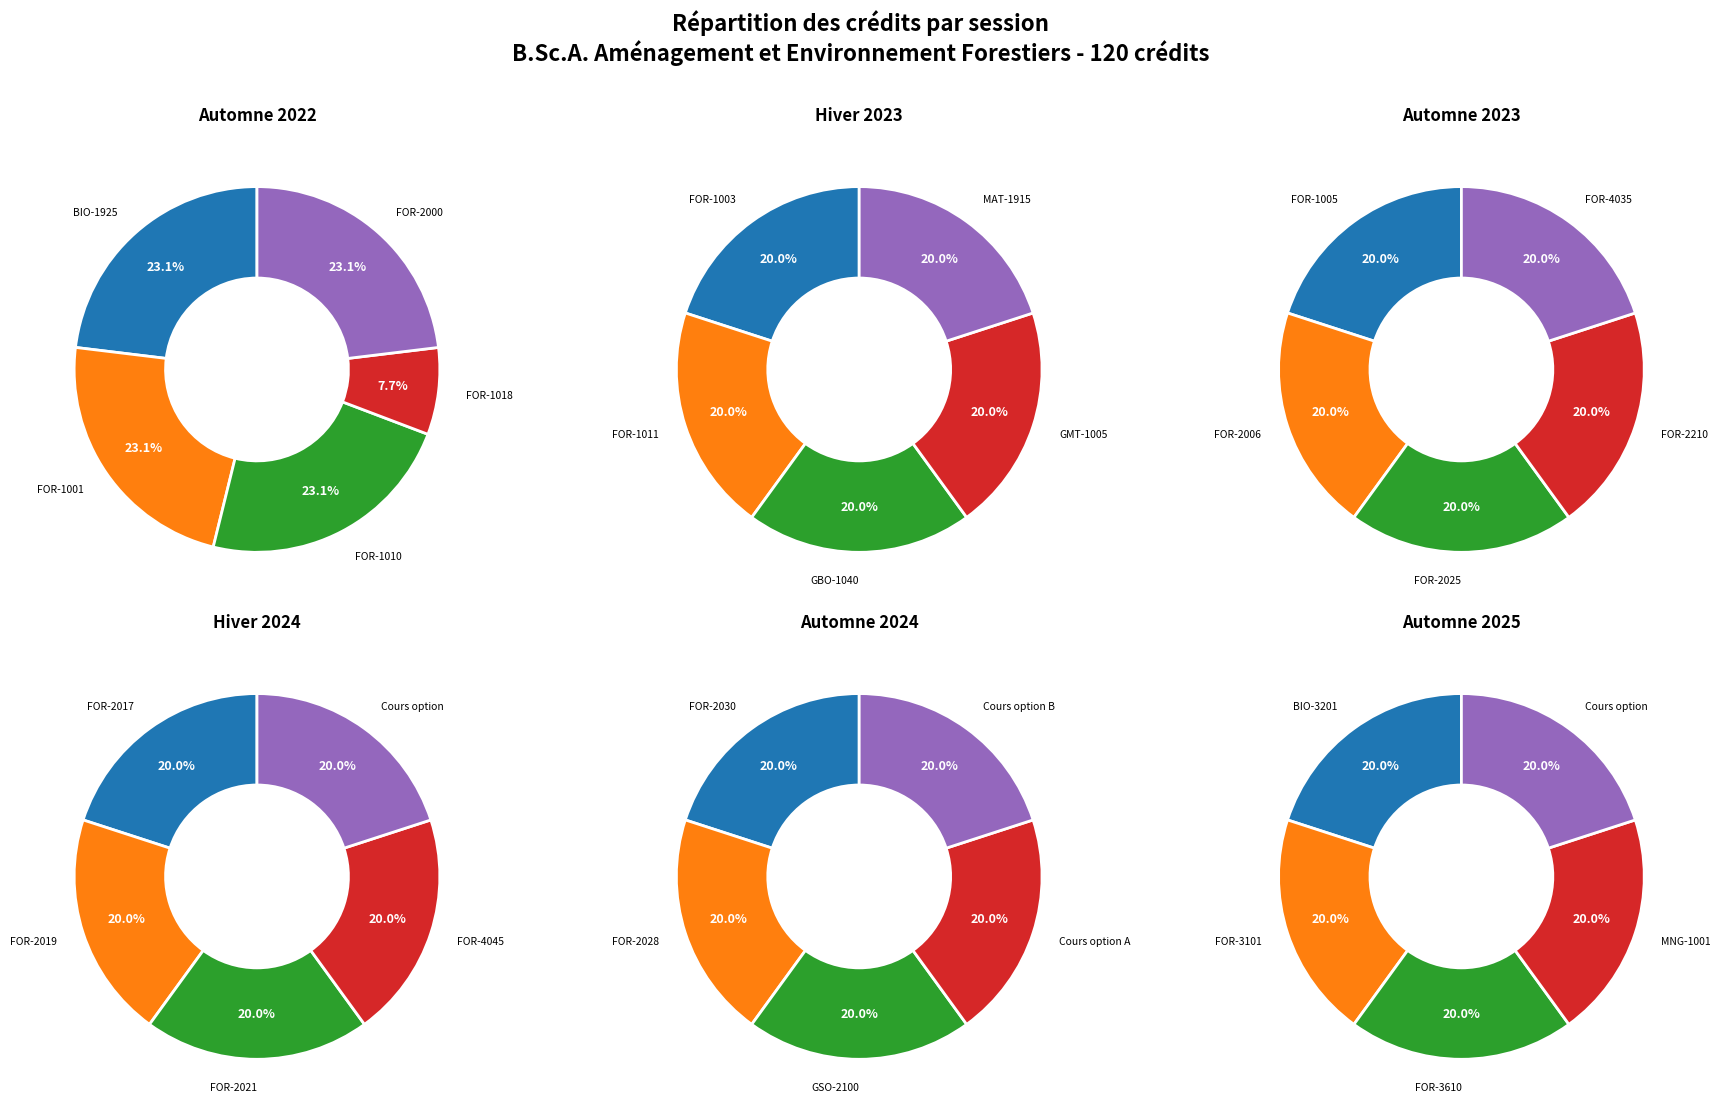

How many slices are in this pie chart?

5